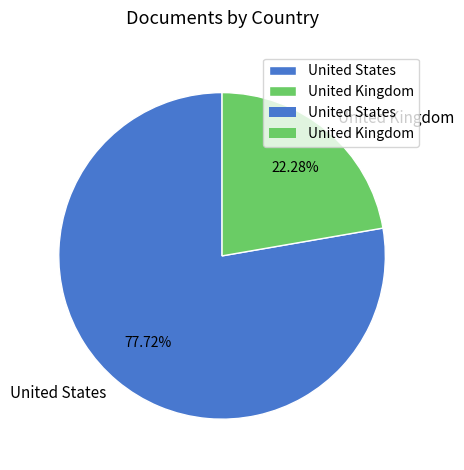

Is United States the majority of the pie?

Yes